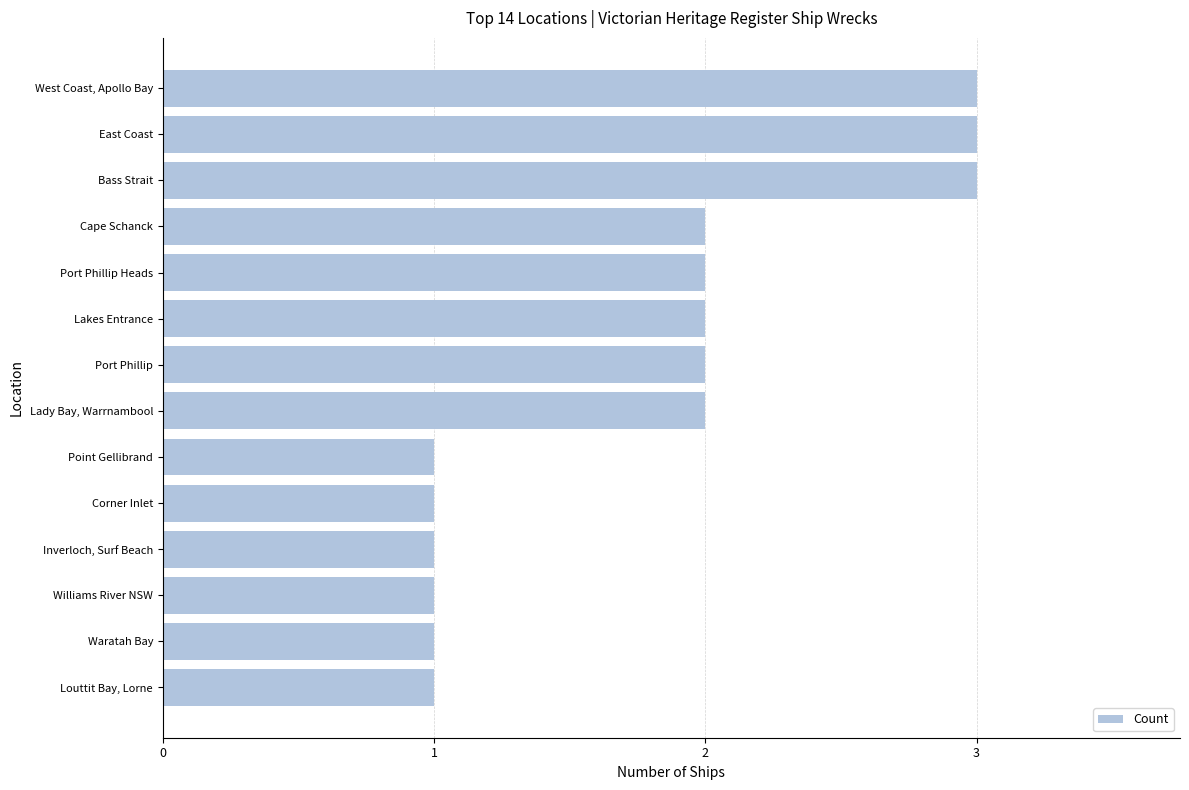

What is the smallest value displayed?

1